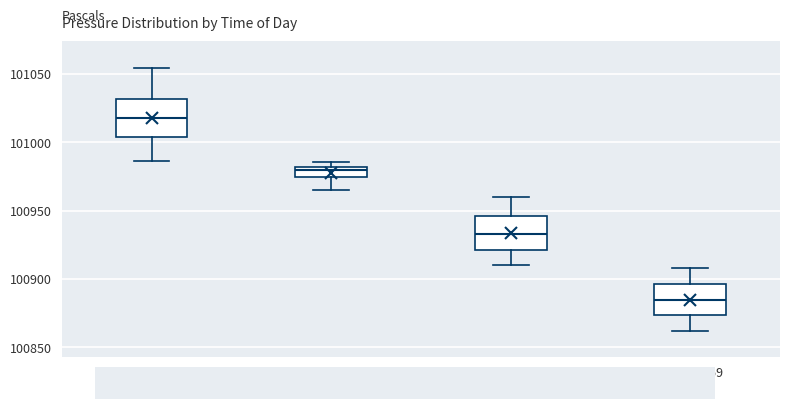

Where does the lower whisker of the box for 18:00-23:59 end on the y-axis? The values are not printed on the chart, so give them approximately, as read against the axis.

100860